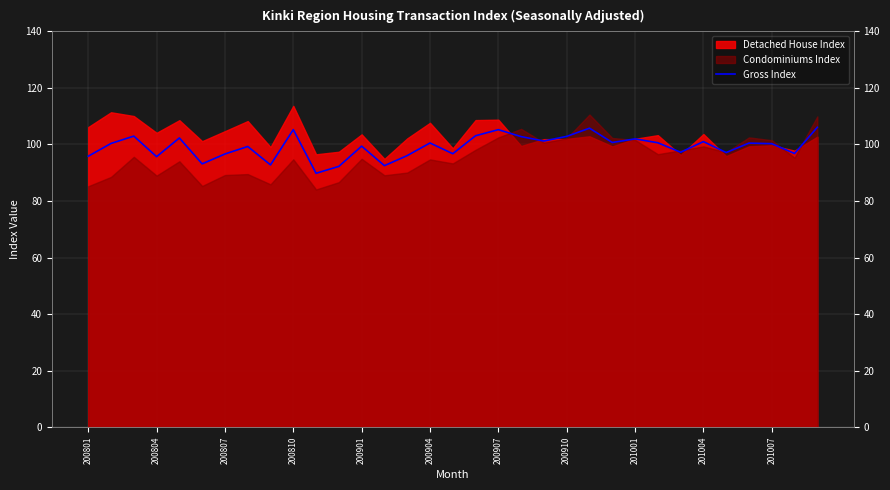

How many interior local valleys (lower than both neighbors) does the data have?

11